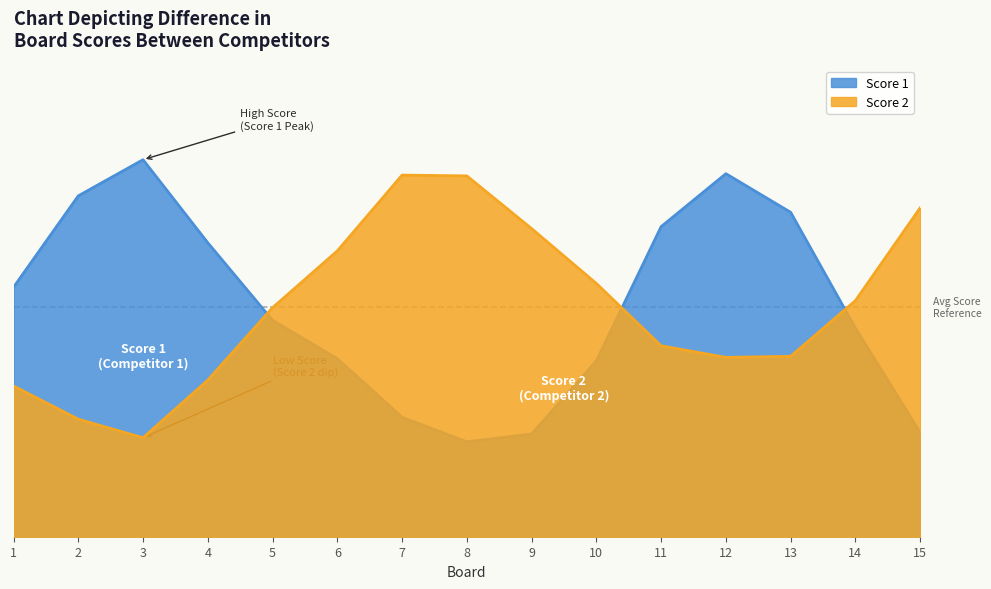

How many lines are shown in the chart?

2